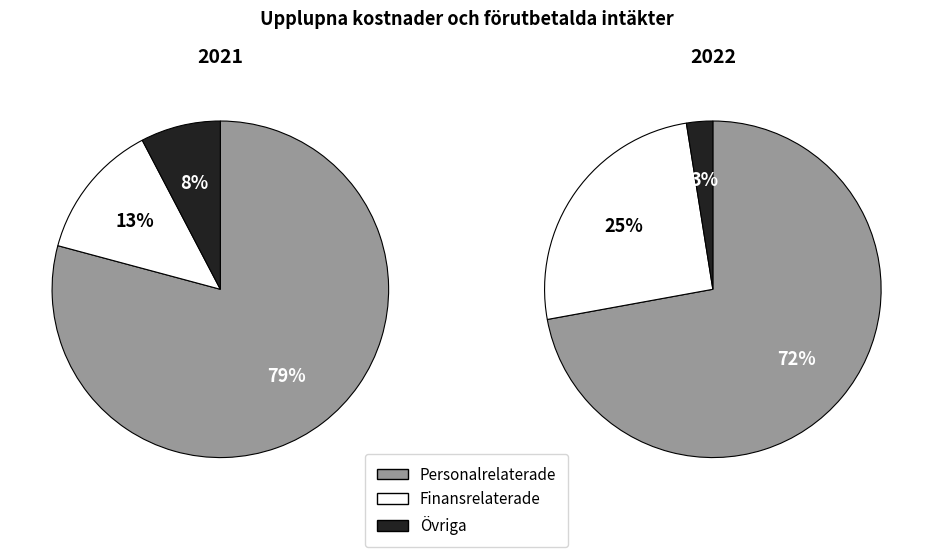

To the nearest percent, what is the difference between the Personalrelaterade and Finansrelaterade slice percentages?

47%